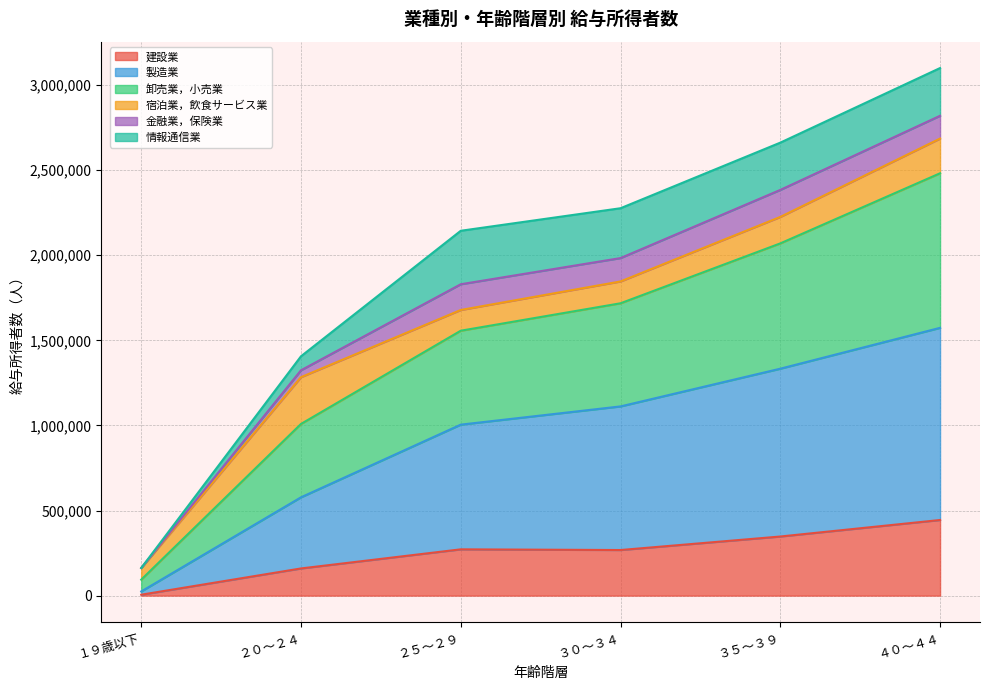

Rank the categories by 卸売業，小売業 value from lowest to highest.

１９歳以下, ２０～２４, ２５～２９, ３０～３４, ３５～３９, ４０～４４